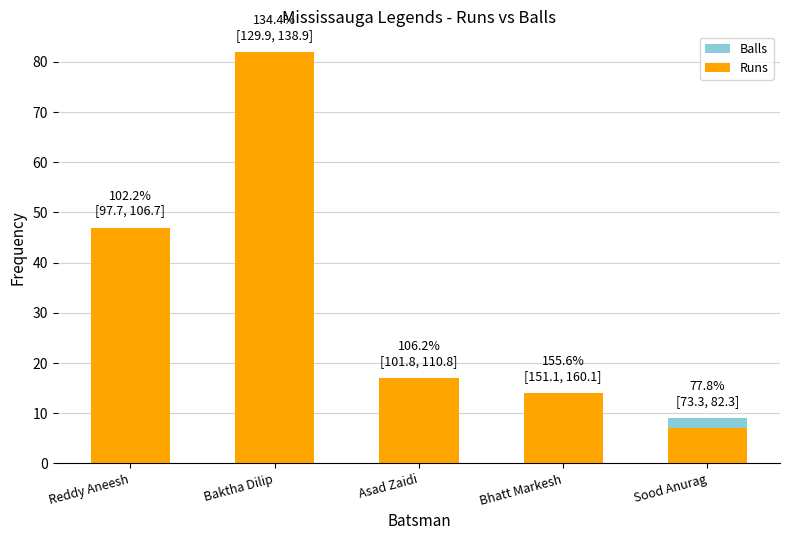

Reading right to left, transcribe all the data shown in this chart.

Balls: Sood Anurag=9	Bhatt Markesh=9	Asad Zaidi=16	Baktha Dilip=61	Reddy Aneesh=46
Runs: Sood Anurag=7	Bhatt Markesh=14	Asad Zaidi=17	Baktha Dilip=82	Reddy Aneesh=47